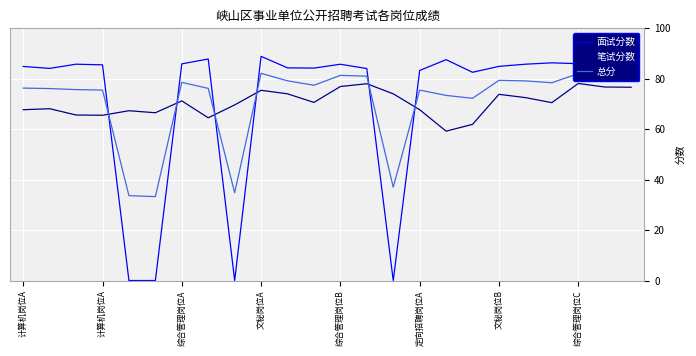

True or false: 总分 has more than 0 points higher than both neighbors.

True